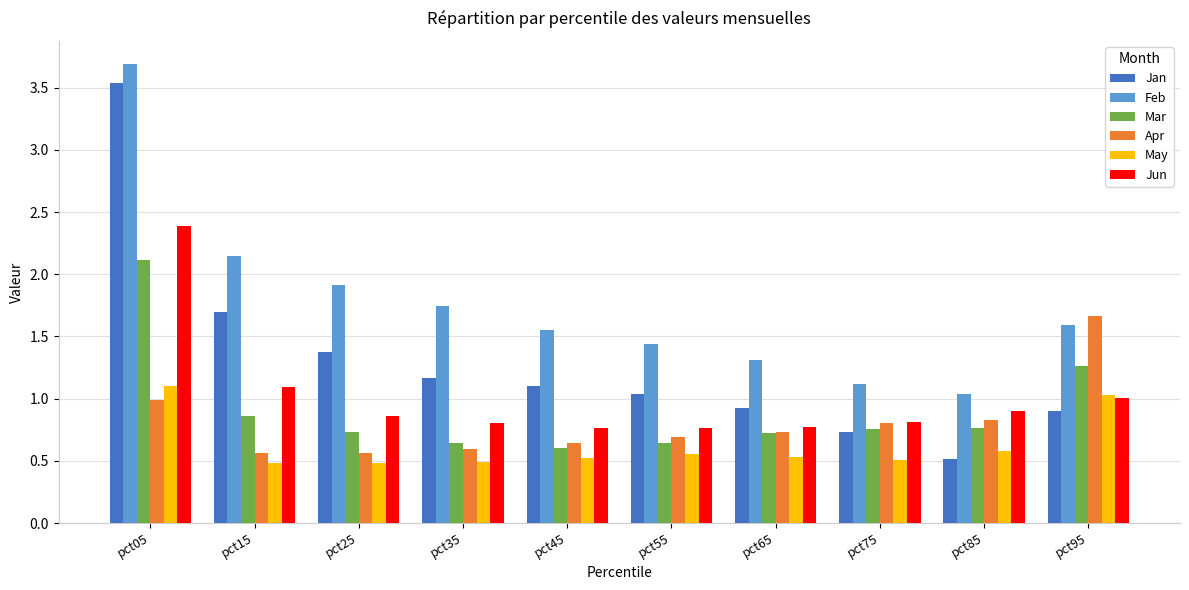

Which series has the widest spread of values?

Jan